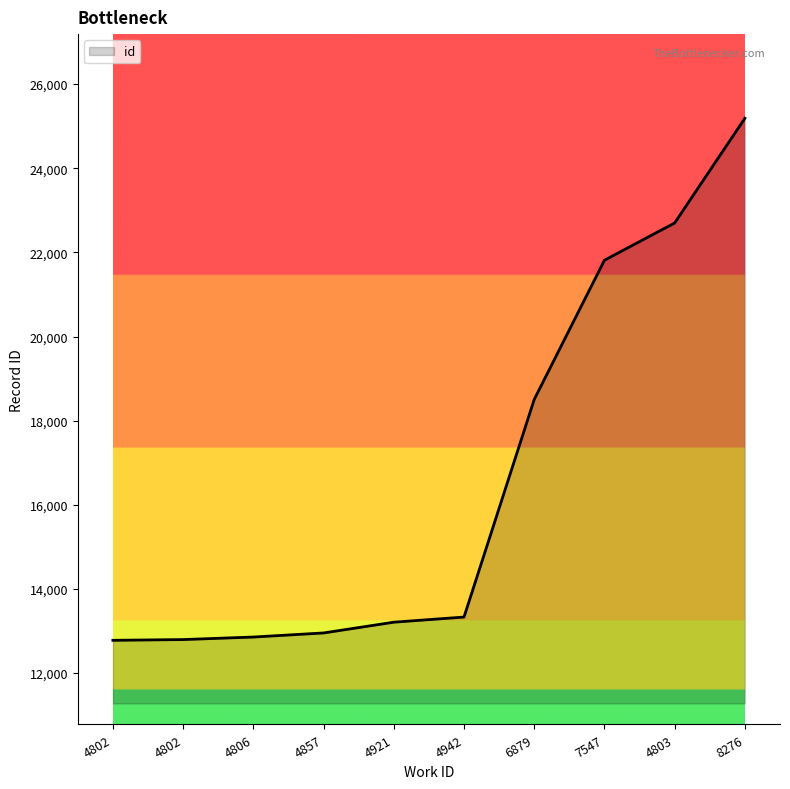

Does the chart have visible grid lines?

No